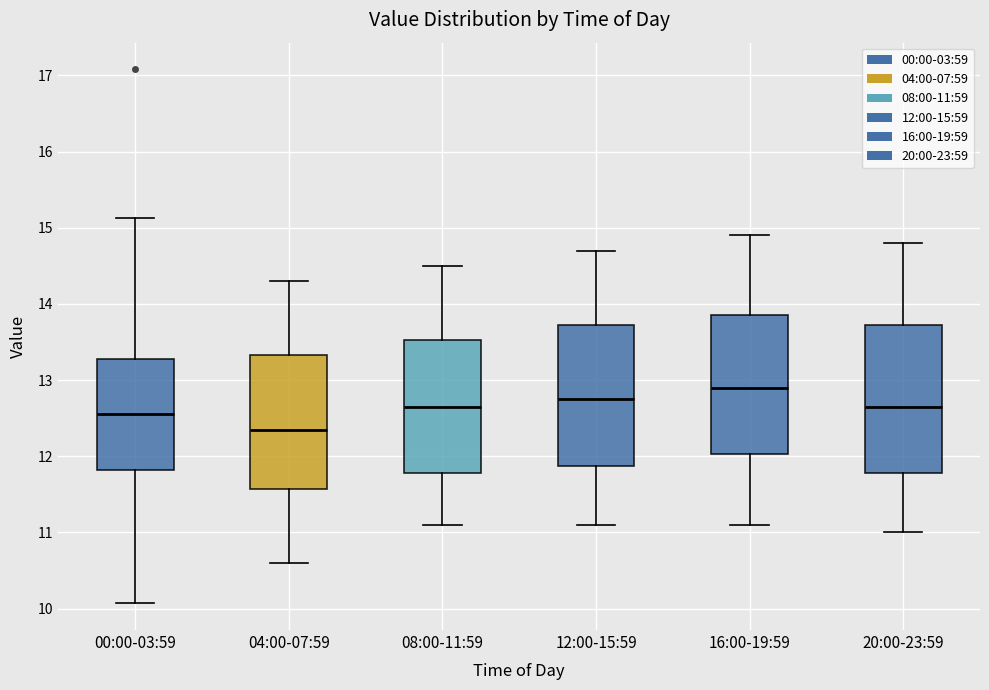

Which box has the lowest median line?

04:00-07:59